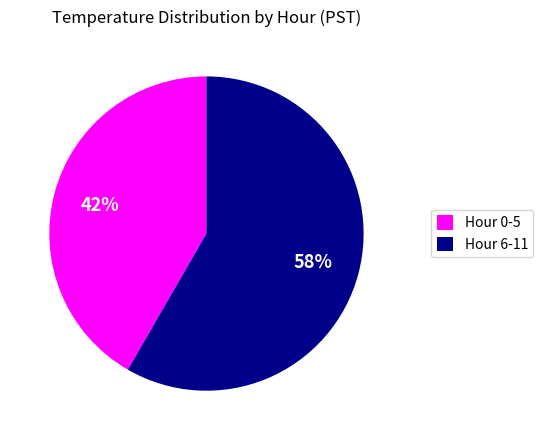

To the nearest percent, what is the combined percentage of Hour 0-5 and Hour 6-11?

100%